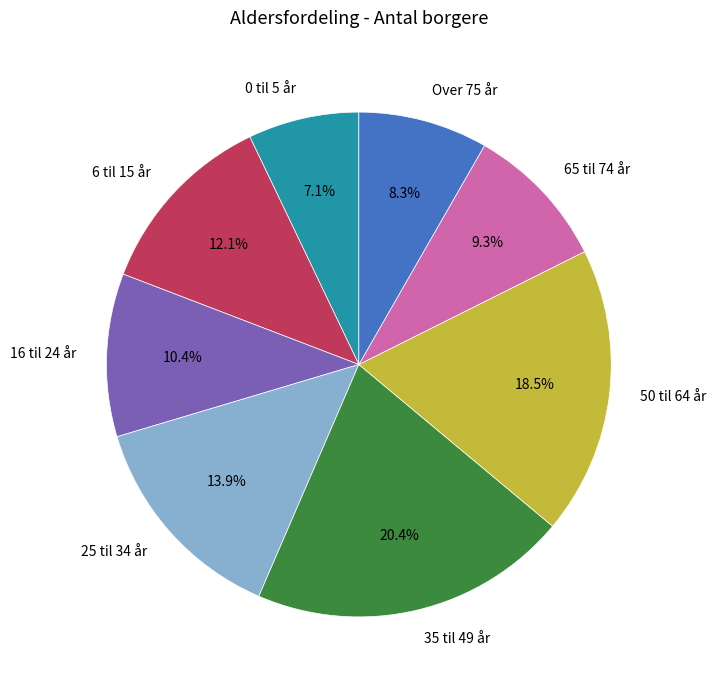

Is the sum of 0 til 5 år and 50 til 64 år greater than half?

No